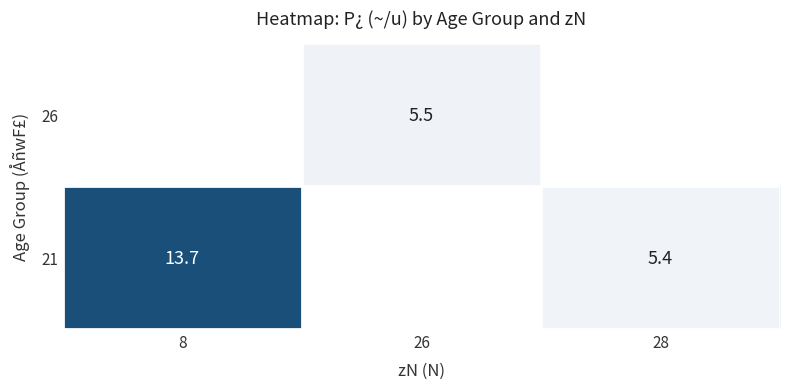

The value of 21 at 8 is 4.8. True or false?

False